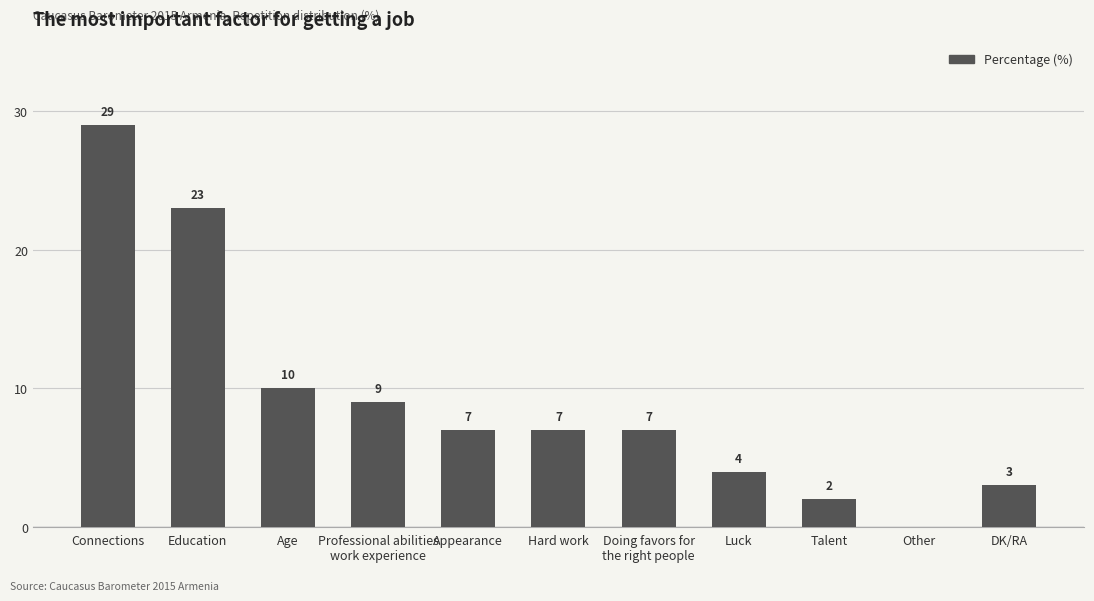

What is the greatest value displayed?

29